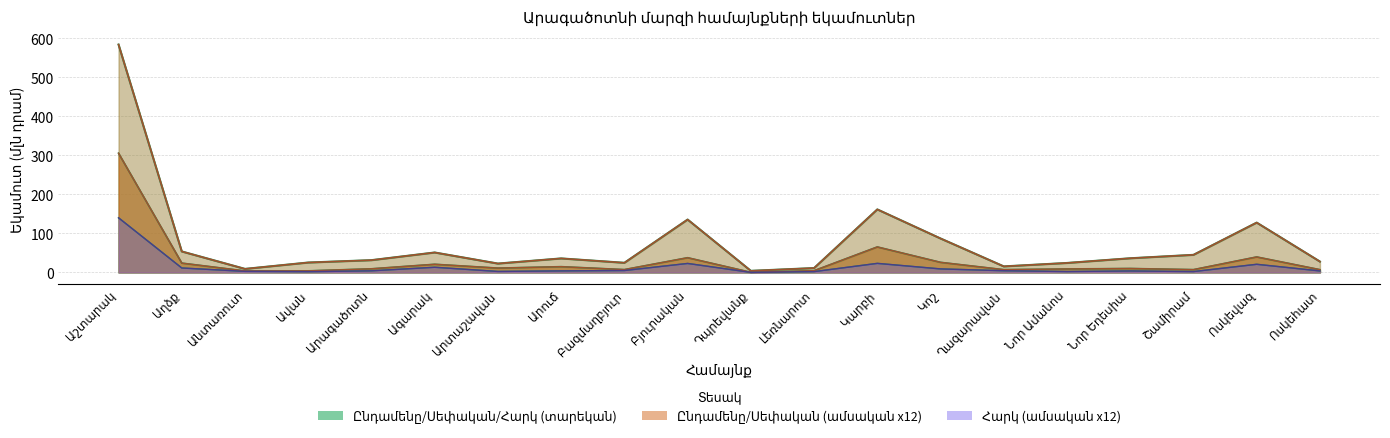

At which category does the chart reach its peak across all series?

Աշտարակ